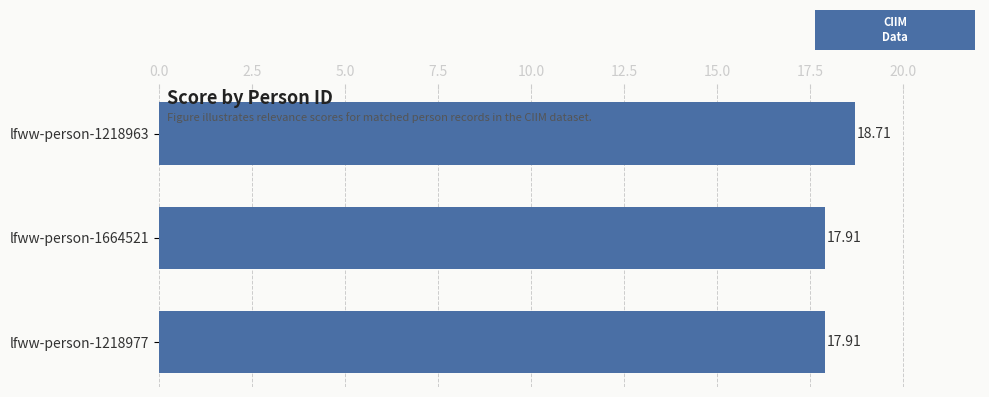

Read the value at lfww-person-1218963.

18.7